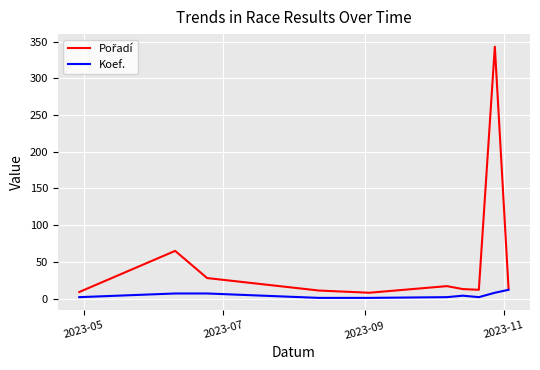

What is the greatest value displayed?

343